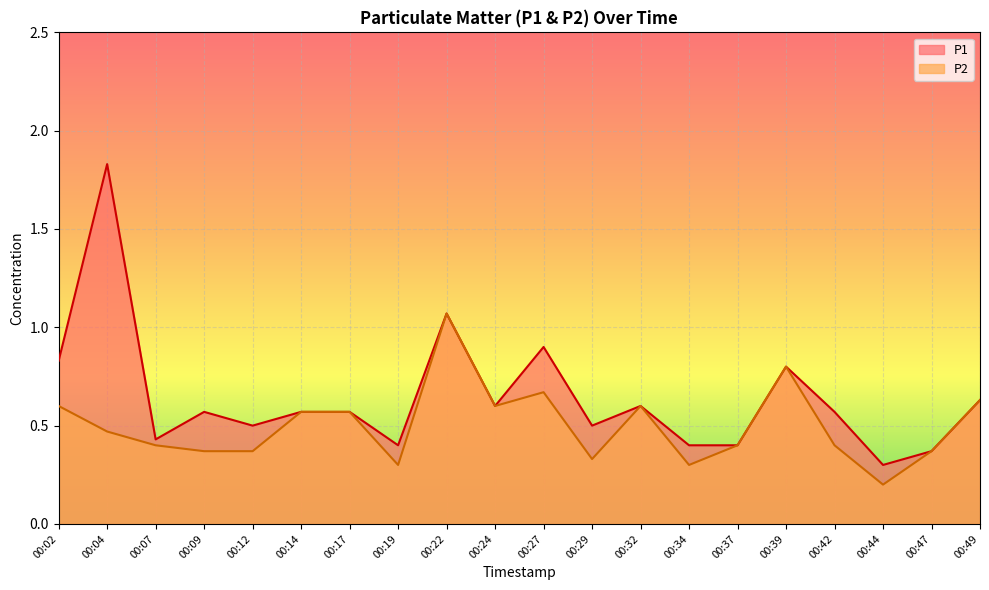

Reading right to left, extract all data points from this chart.

P1: 0.6	0.4	0.3	0.6	0.8	0.4	0.4	0.6	0.5	0.9	0.6	1.1	0.4	0.6	0.6	0.5	0.6	0.4	1.8	0.8
P2: 0.6	0.4	0.2	0.4	0.8	0.4	0.3	0.6	0.3	0.7	0.6	1.1	0.3	0.6	0.6	0.4	0.4	0.4	0.5	0.6